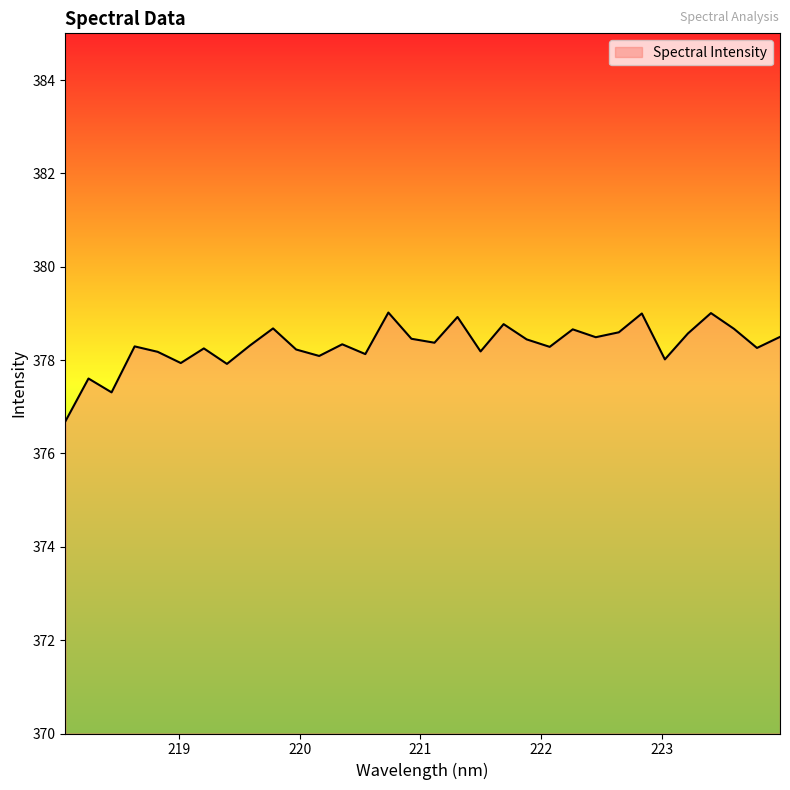

What is the difference between the maximum and minimum values?

2.3